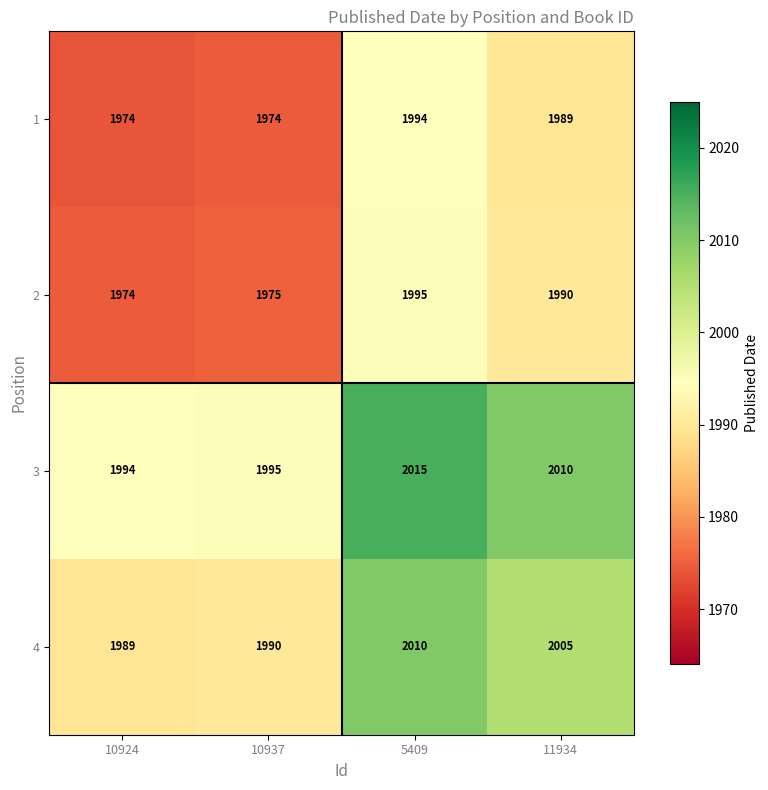

What is the difference between the maximum and minimum values in the 2 series?

21